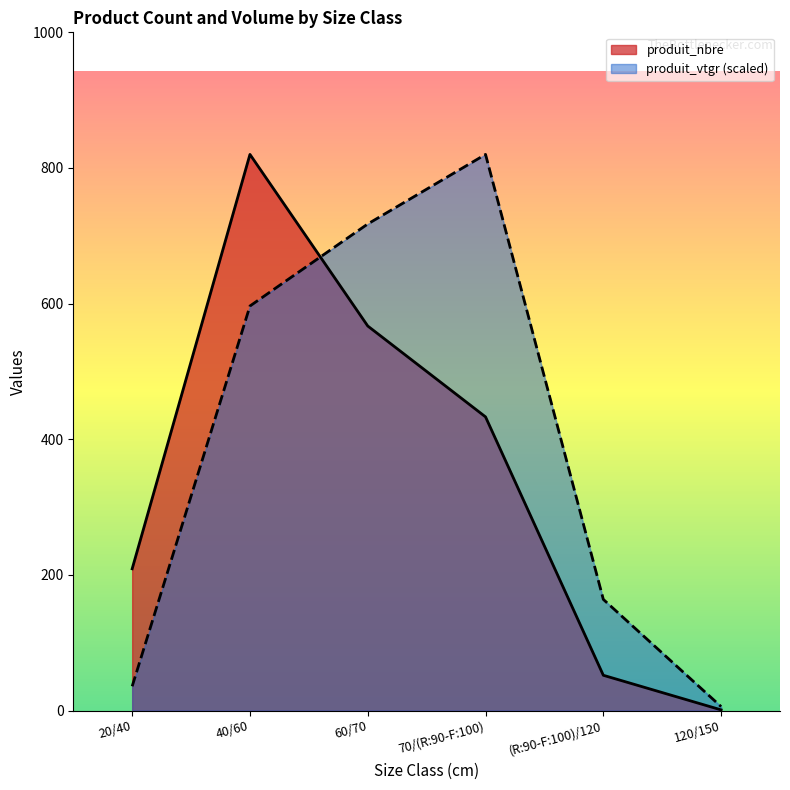

What is the sum of all produit_vtgr values?

2339.4